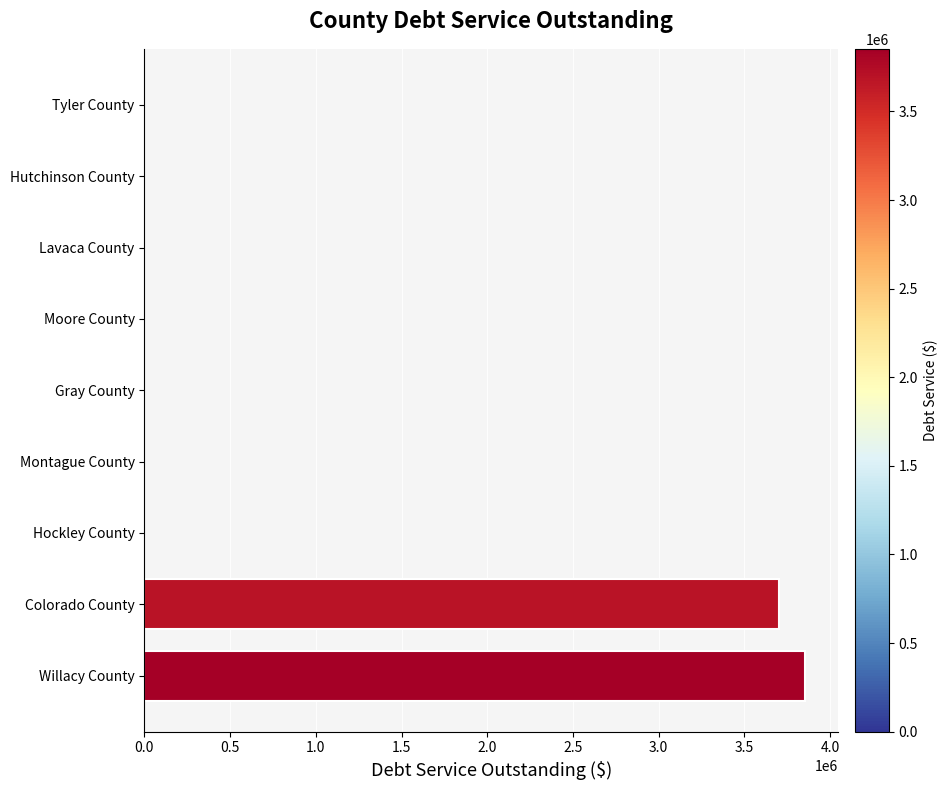

What is the maximum value shown in the chart?

3853000